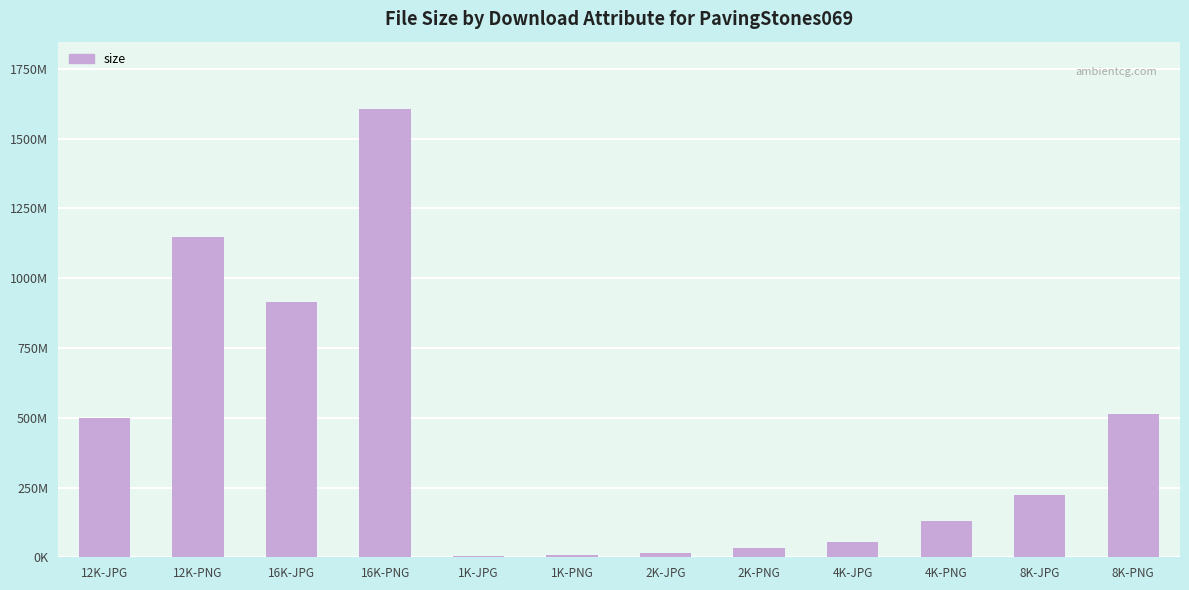

Where is the data nearest to the value 805576036?

16K-JPG